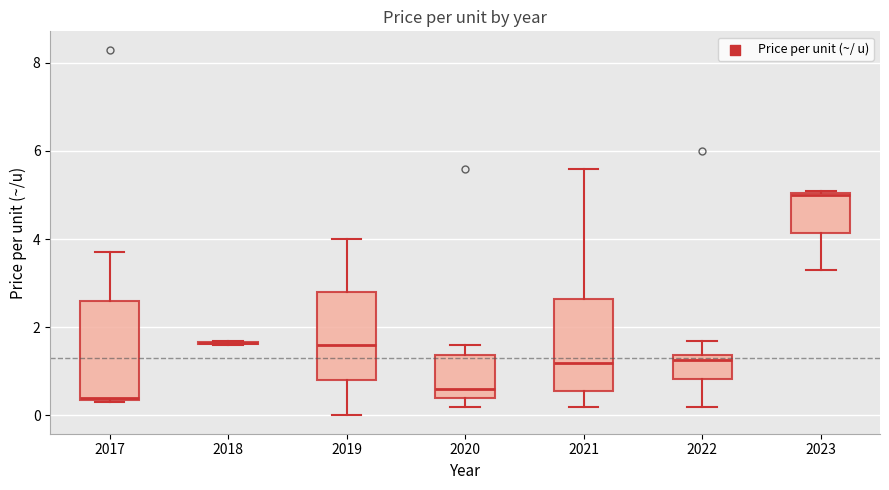

Reading left to right, read every box against the y-axis: the position of its median line, the range the box covers, and the ends of its whiskers. The values are not printed on the chart, so give them approximately, as read against the axis.

2017: median 0.4, box 0.4 to 2.6, whiskers 0.4 to 3.8
2018: box collapsed to a line at 1.6, whiskers 1.6 to 1.8
2019: median 1.6, box 0.8 to 2.8, whiskers 0.0 to 4.0
2020: median 0.6, box 0.4 to 1.4, whiskers 0.2 to 1.6
2021: median 1.2, box 0.6 to 2.6, whiskers 0.2 to 5.6
2022: median 1.2, box 0.8 to 1.4, whiskers 0.2 to 1.8
2023: median 5.0, box 4.2 to 5.0, whiskers 3.4 to 5.2